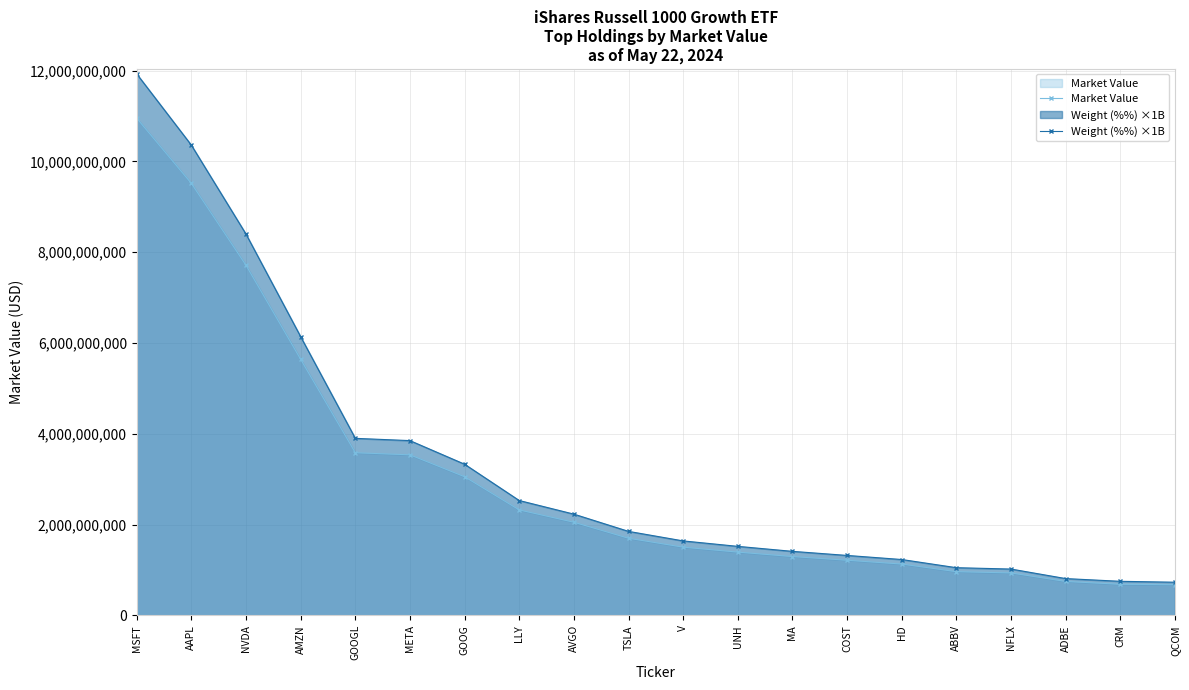

Is it true that Weight (%%) ×1B equals 1542044950.6 at NFLX?

False